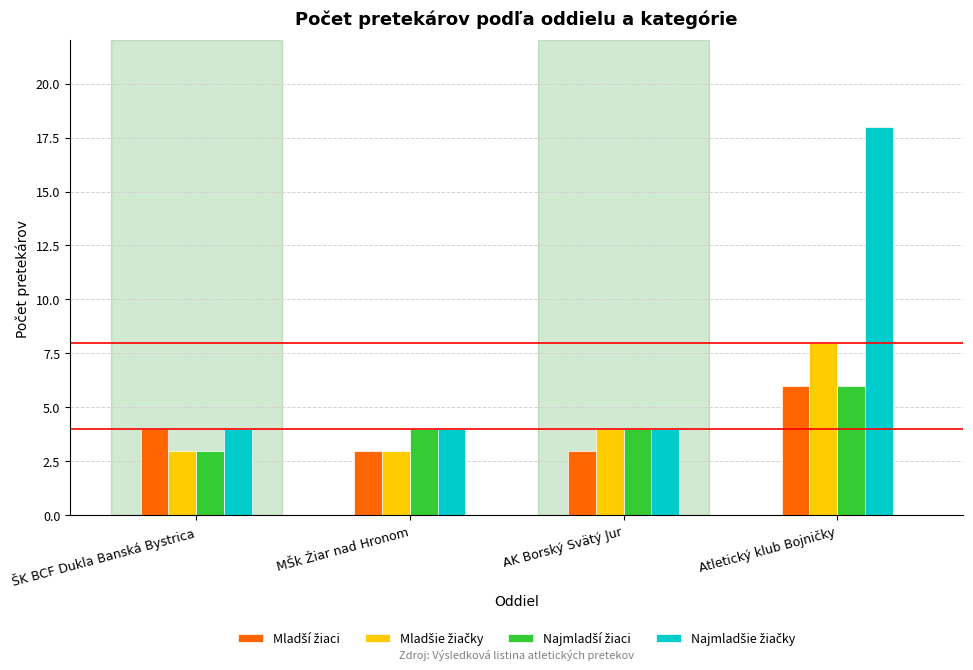

The Najmladšie žiačky series shows 4 at ŠK BCF Dukla Banská Bystrica. True or false?

True